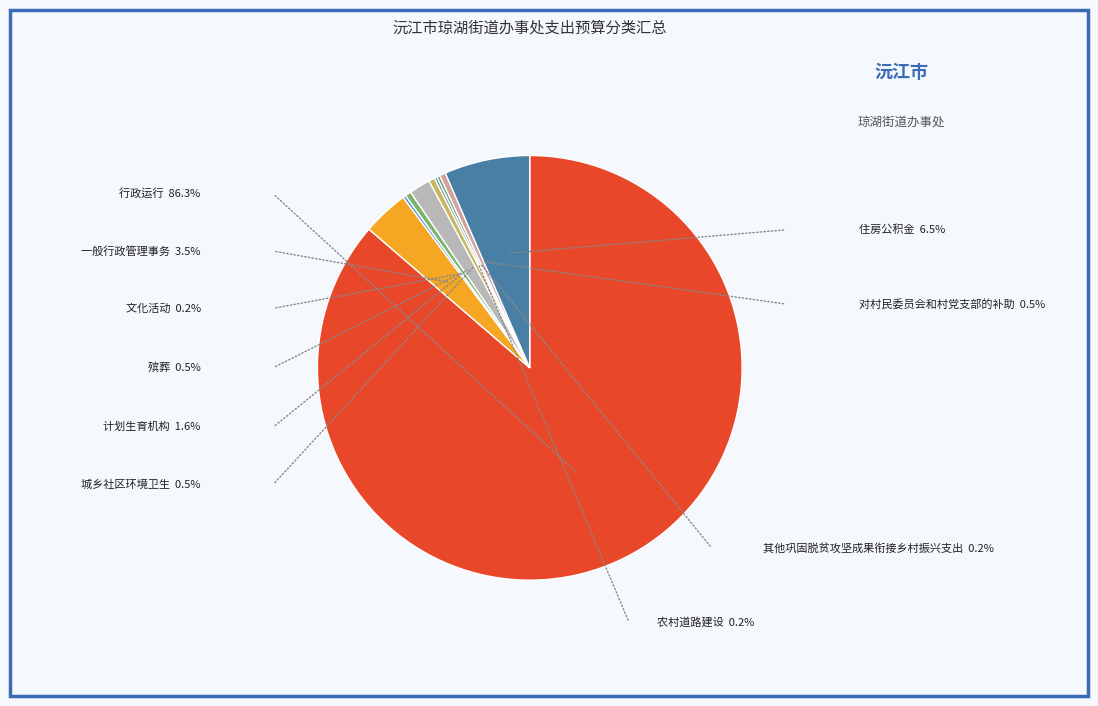

Count the number of slices in the pie.

10